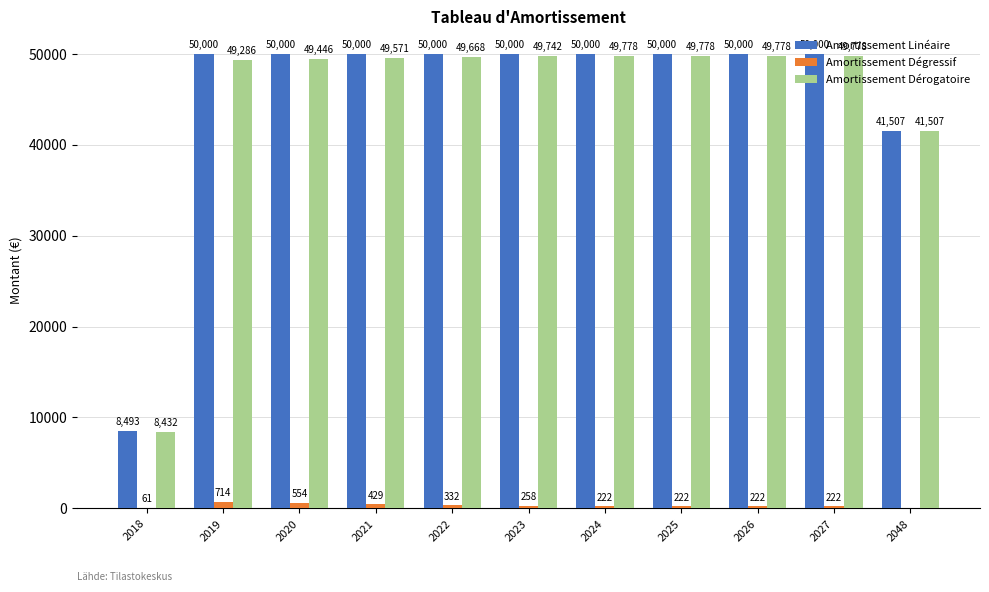

The value of Amortissement Linéaire at 2019 is 50000.0. True or false?

True